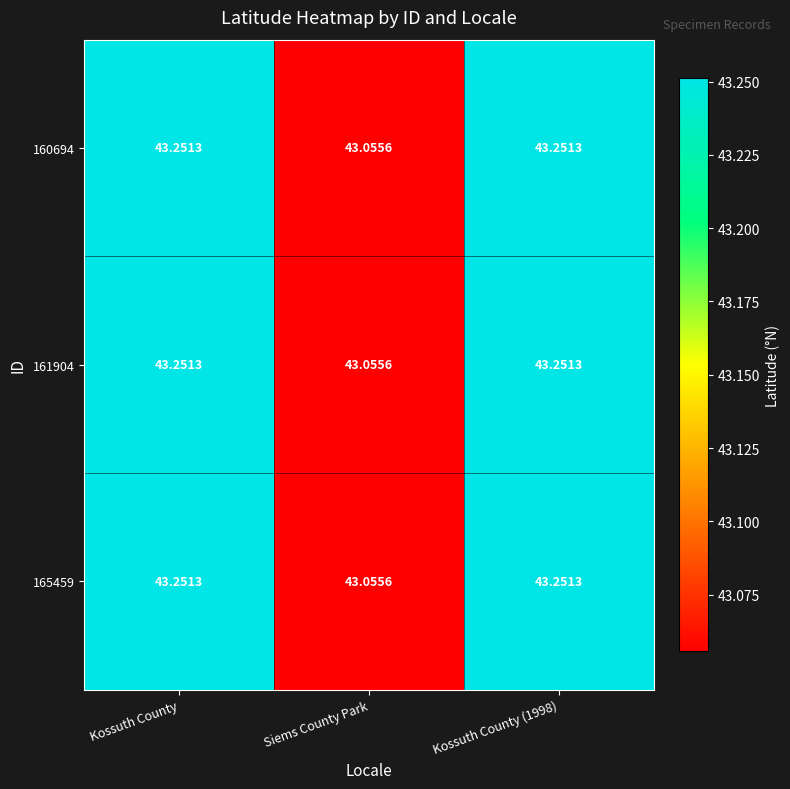

Where is 161904 nearest to the value 43?

Siems County Park